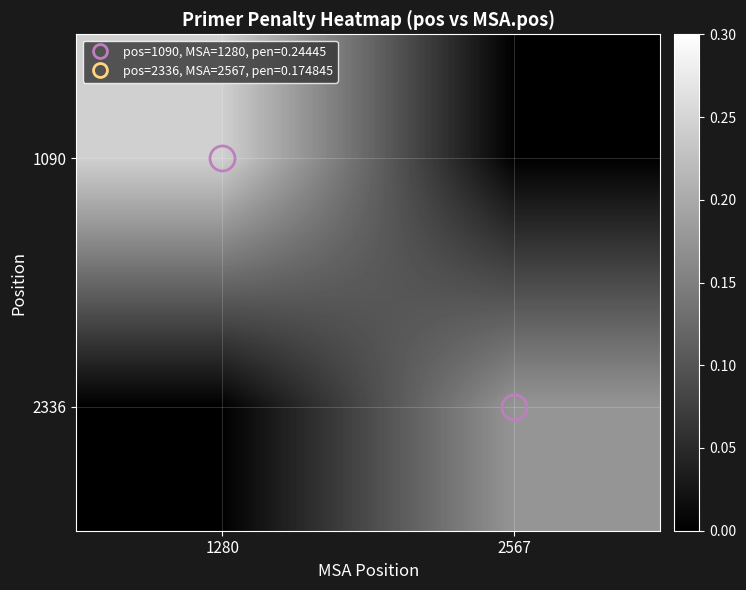

Rank the series by their maximum value, from highest to lowest.

1090, 2336